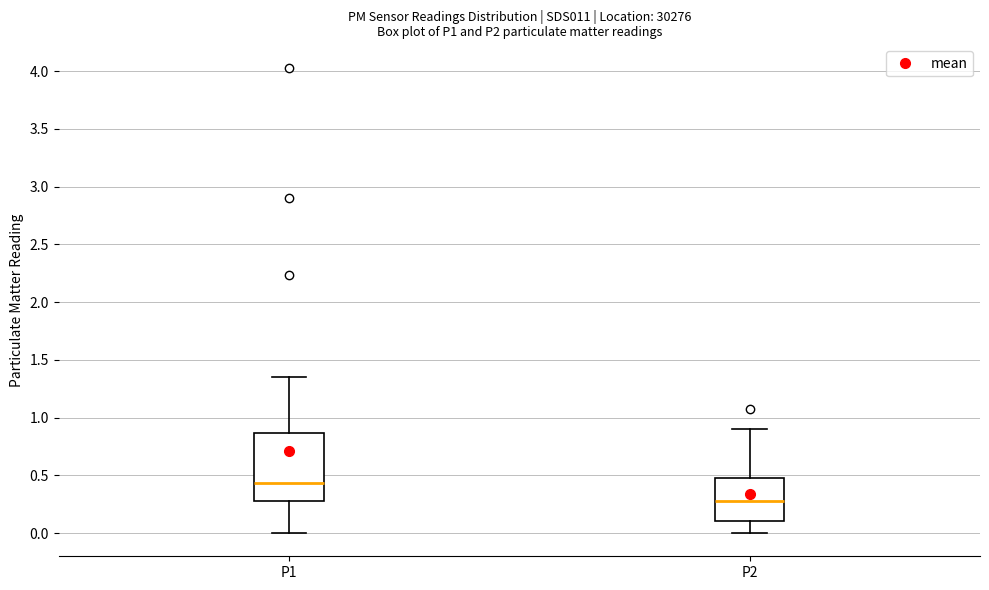

Comparing the boxes themselves (not the whiskers), which one is the tallest?

P1